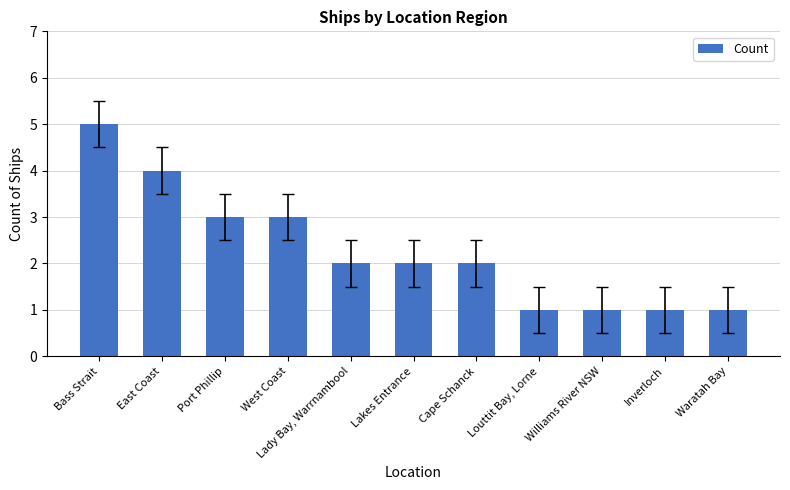

Reading left to right, extract all data points from this chart.

Bass Strait=5	East Coast=4	Port Phillip=3	West Coast=3	Lady Bay, Warrnambool=2	Lakes Entrance=2	Cape Schanck=2	Louttit Bay, Lorne=1	Williams River NSW=1	Inverloch=1	Waratah Bay=1